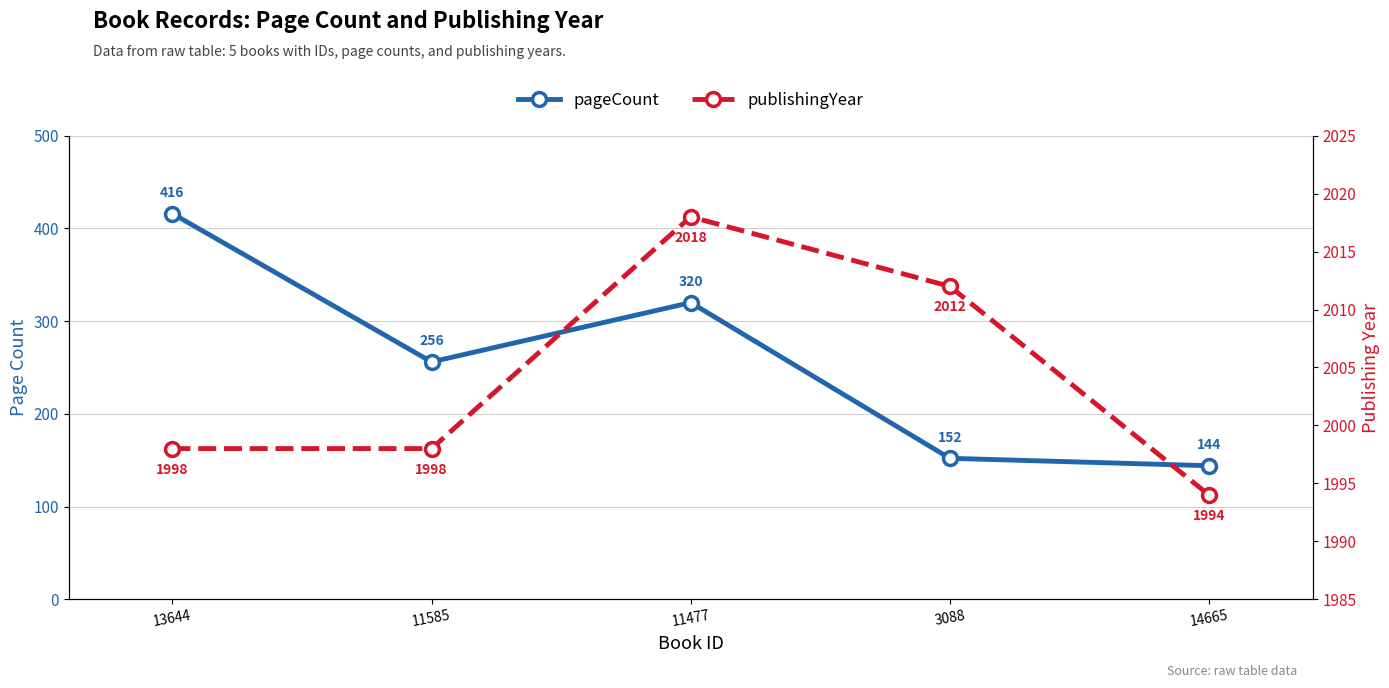

What is the average value of the pageCount series?

258